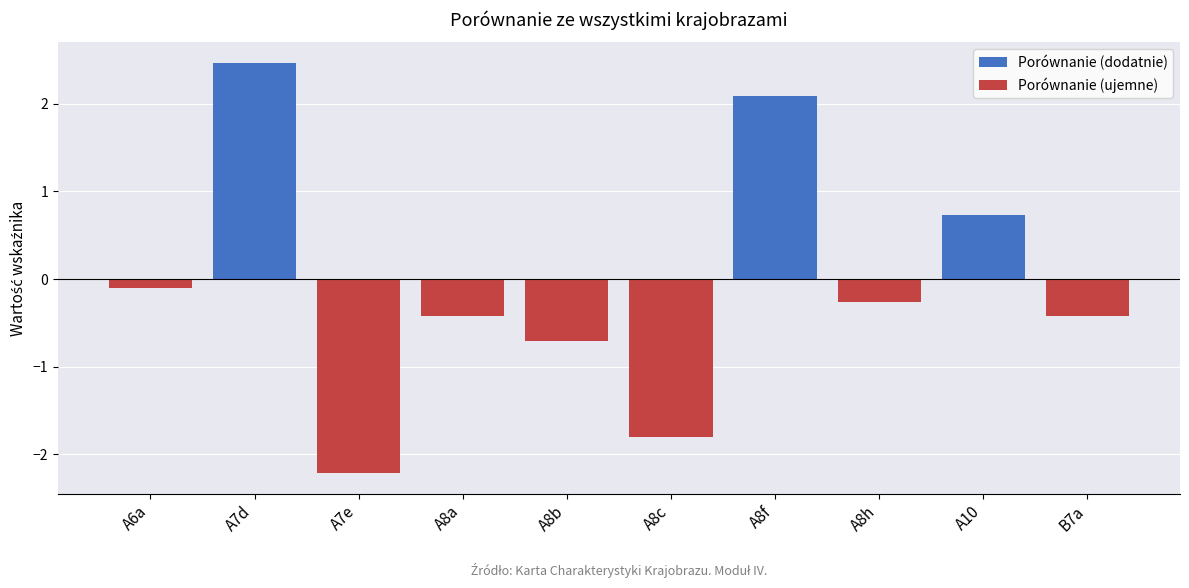

Reading left to right, what are all the values shown in this chart?

Porównanie (dodatnie): 0.0	2.5	0.0	0.0	0.0	0.0	2.1	0.0	0.7	0.0
Porównanie (ujemne): -0.1	0.0	-2.2	-0.4	-0.7	-1.8	0.0	-0.3	0.0	-0.4